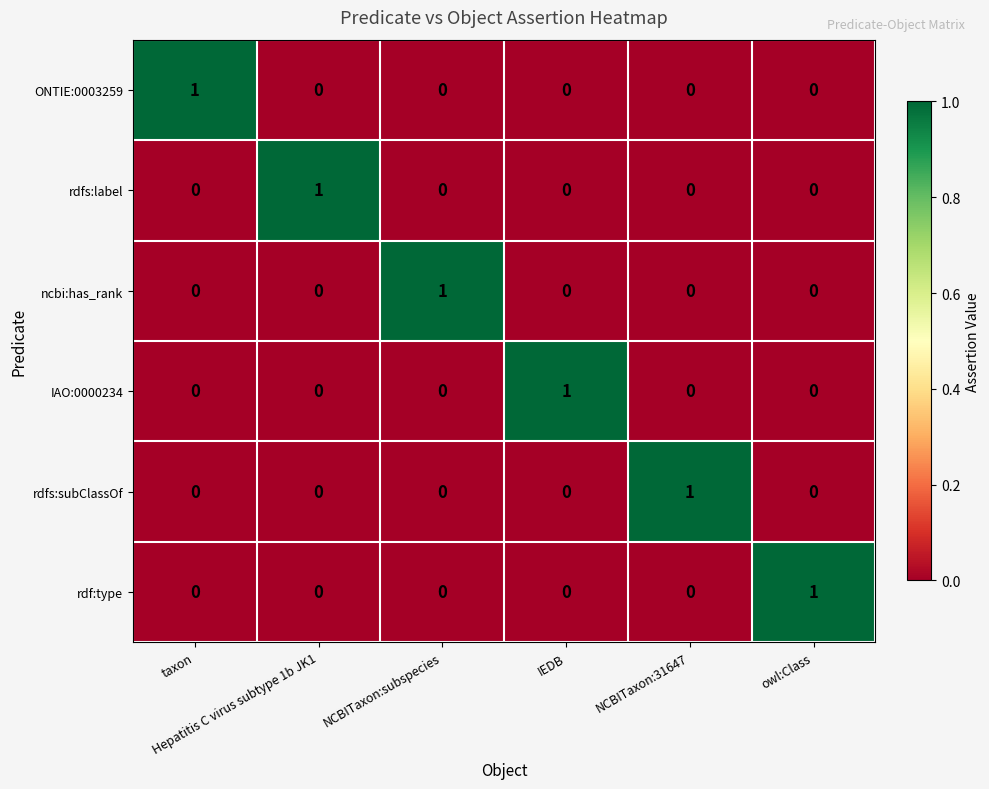

At how many categories does at least one series exceed 0?

6